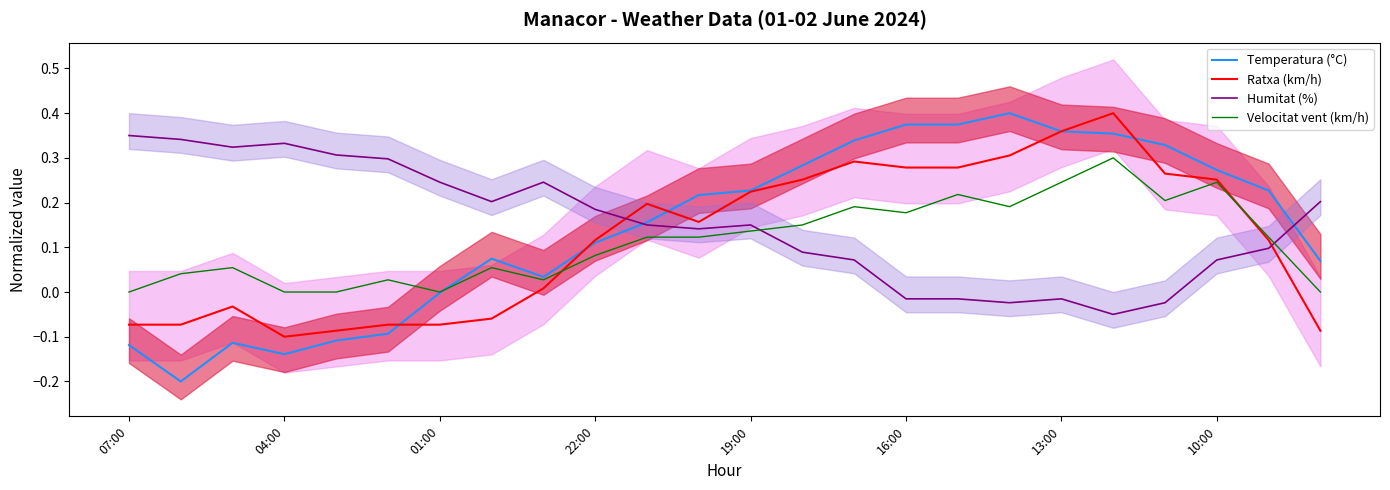

True or false: Velocitat vent (km/h) and Humitat (%) cross at least once.

True